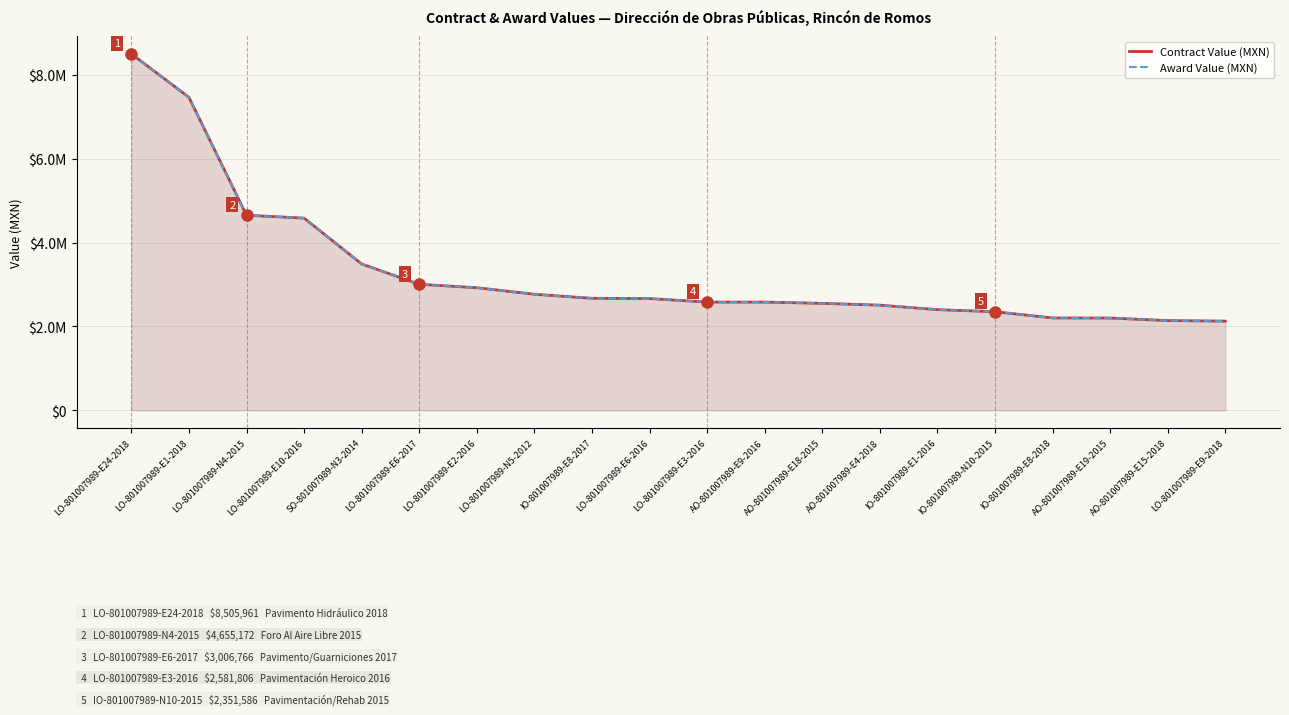

What is the value of the Award Value (MXN) point at the 20th from the left?

2127315.8